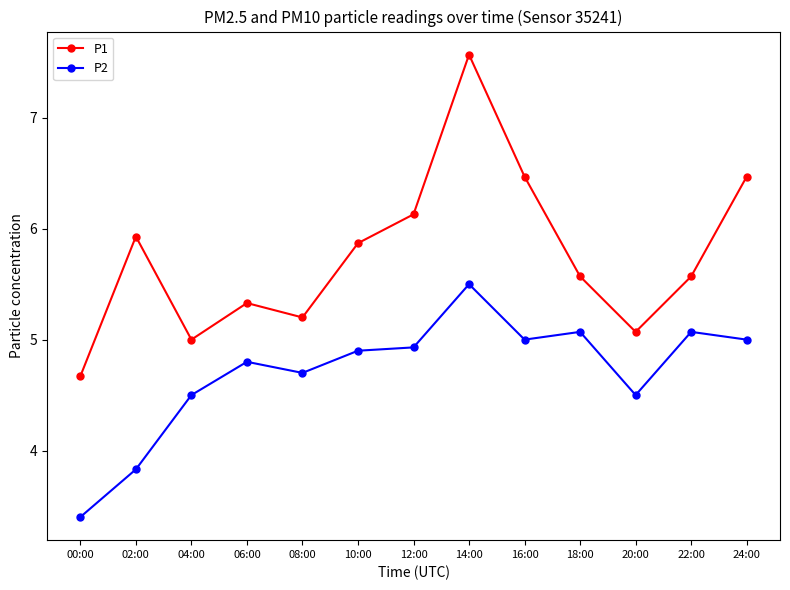

Rank the series at 16:00 from lowest to highest value.

P2, P1